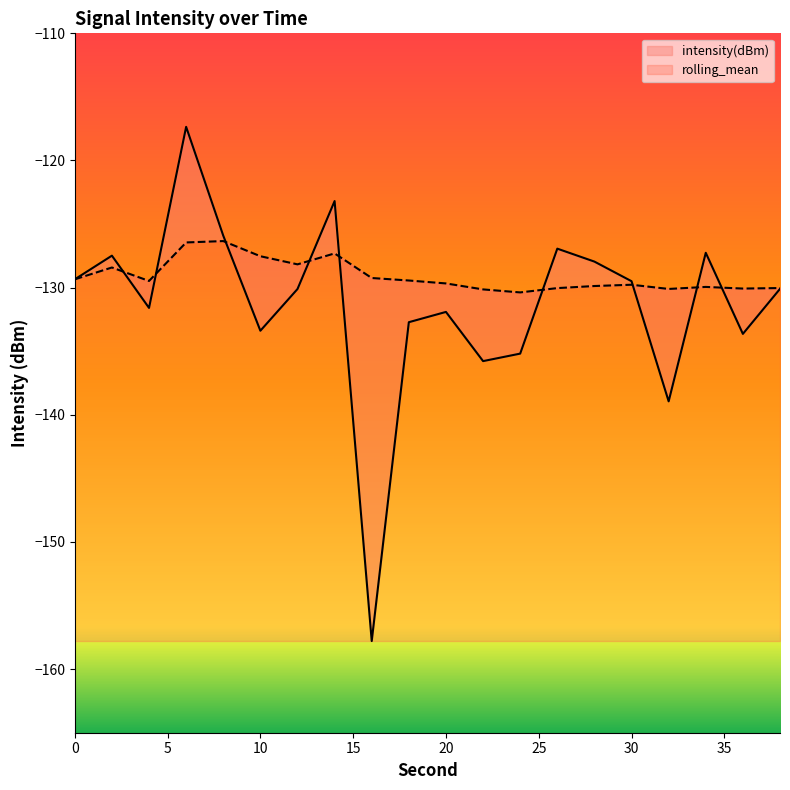

Does the chart display data point markers on the line(s)?

No